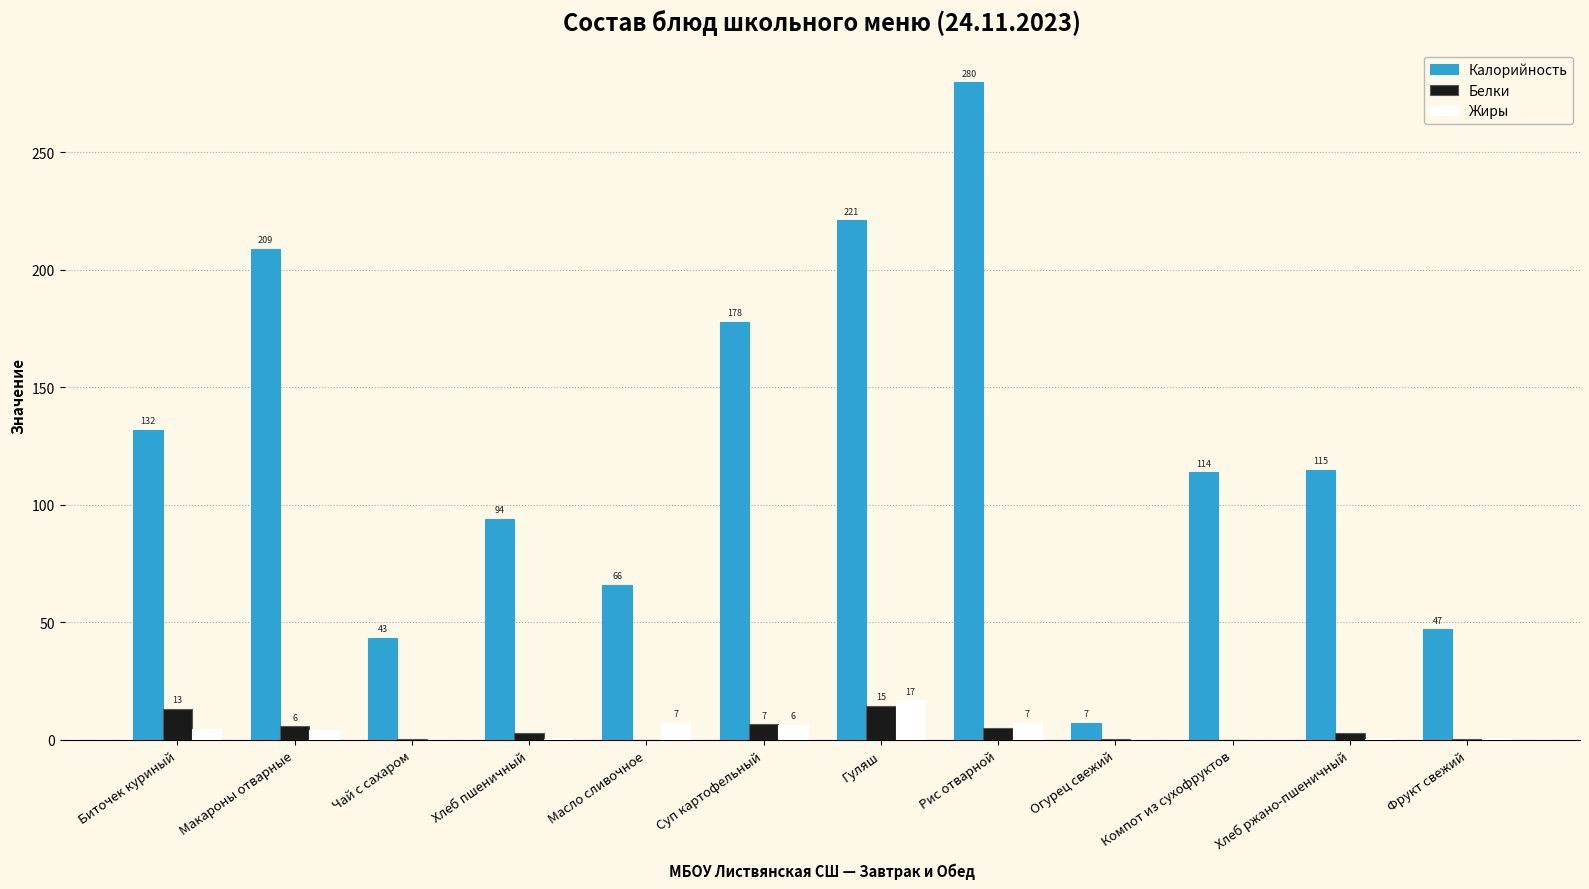

The Жиры series shows 0.1 at Огурец свежий. True or false?

True